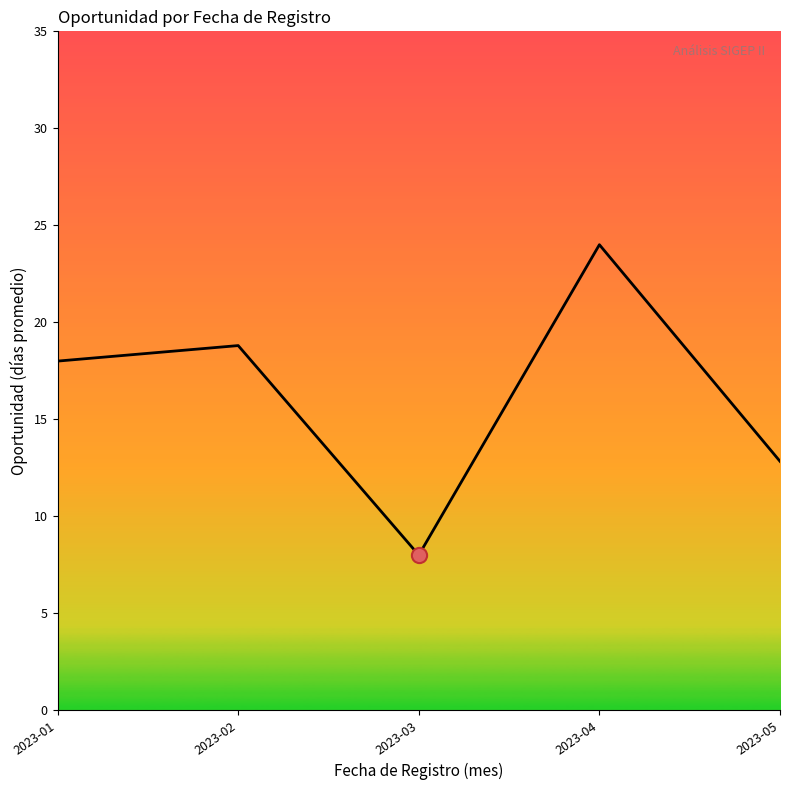

Which has a higher value, 2023-03 or 2023-01?

2023-01